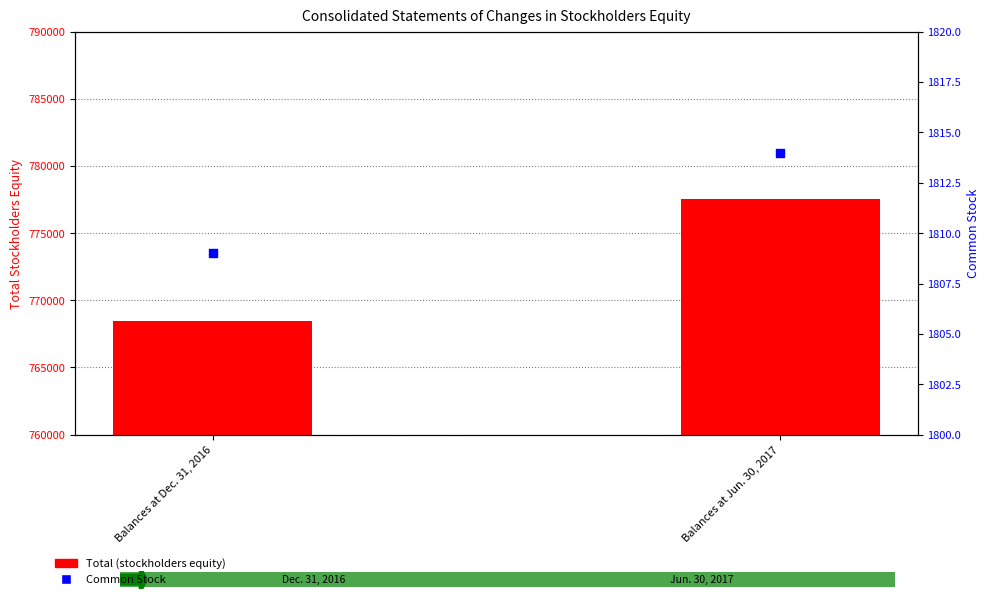

Which series reaches the maximum Y coordinate?

Total (stockholders equity)